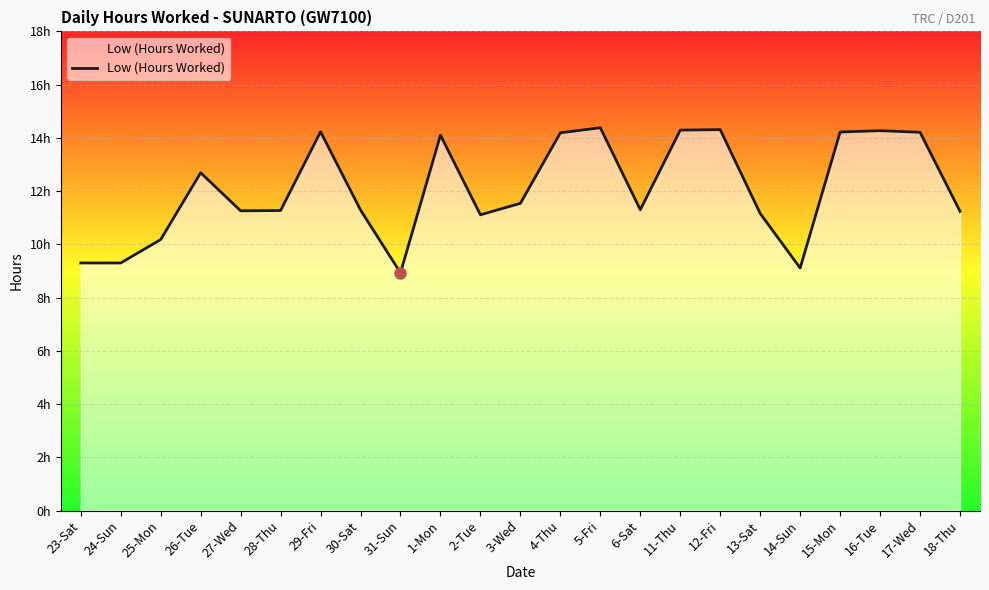

At which category does the data reach its first local valley?

27-Wed